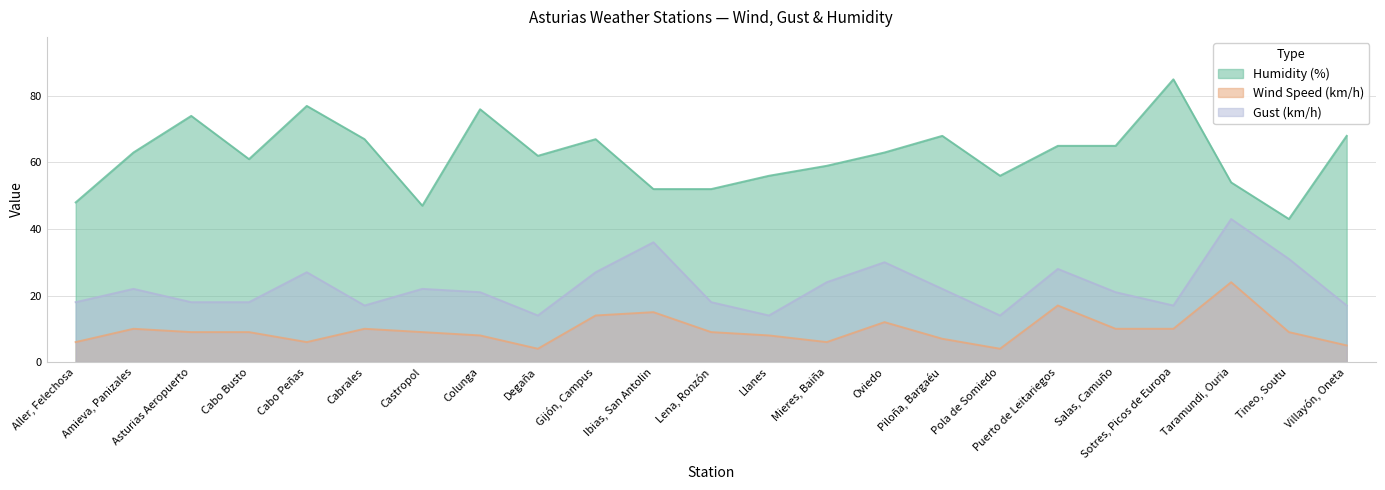

Where does the Gust (km/h) series first go above 21?

Amieva, Panizales